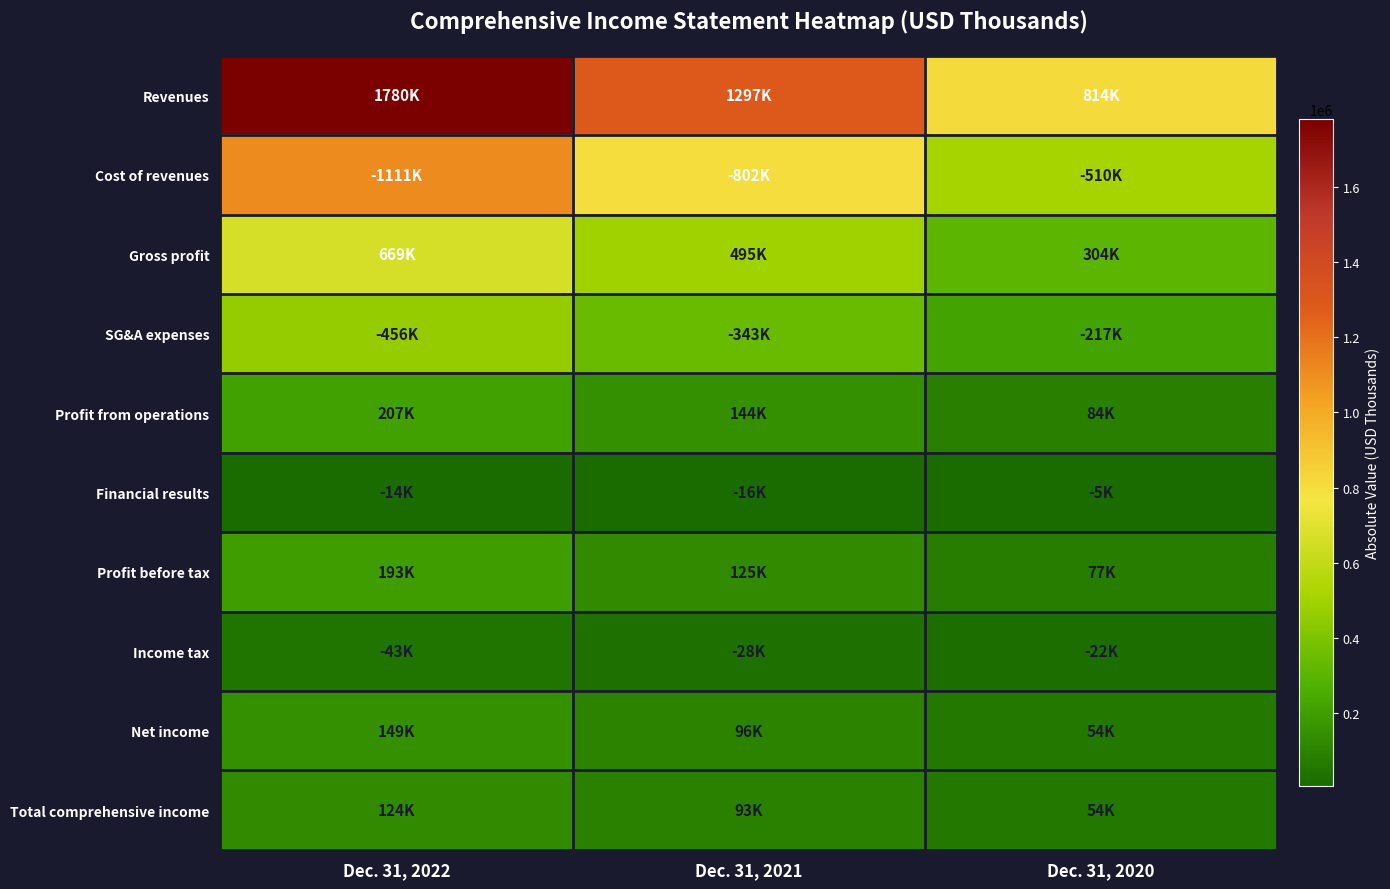

Count the number of categories in the chart.

3